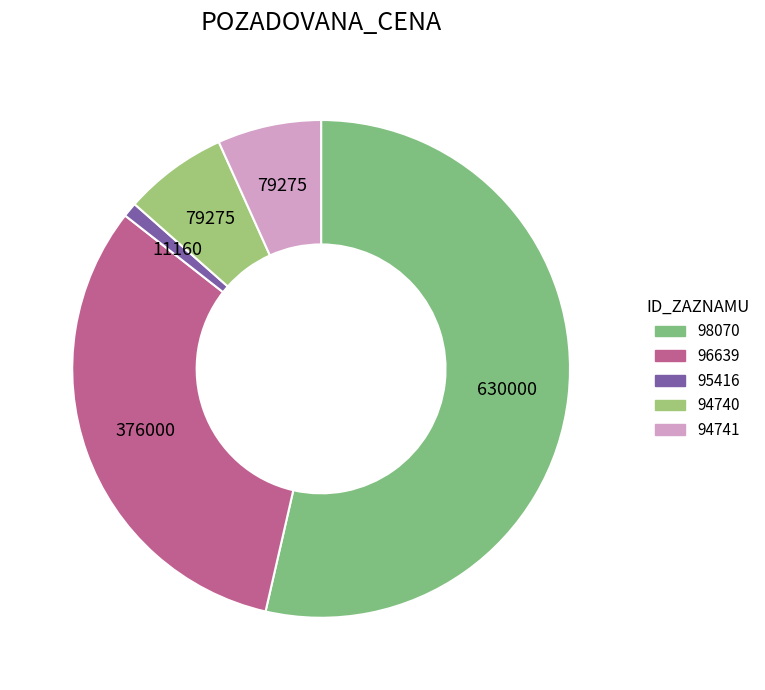

To the nearest percent, what portion does 96639 represent?

32%